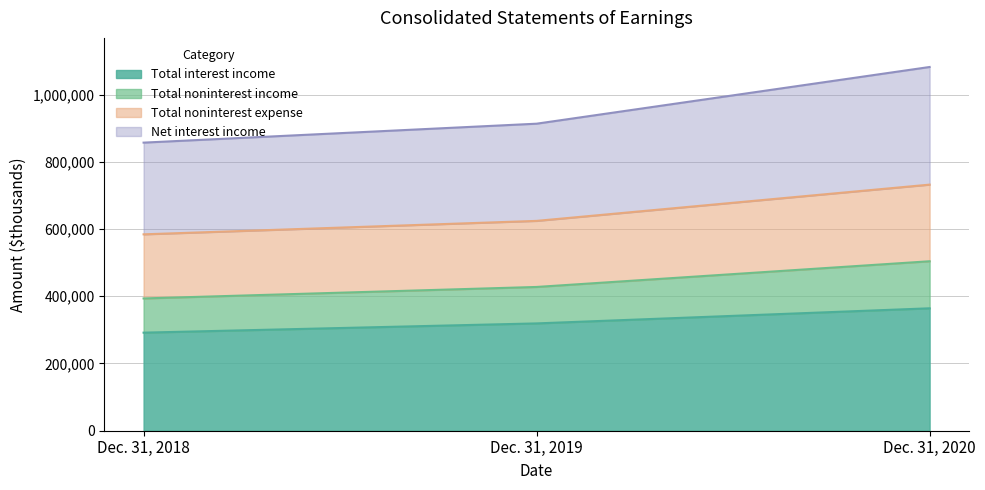

At which label does Total interest income reach its minimum?

Dec. 31, 2018